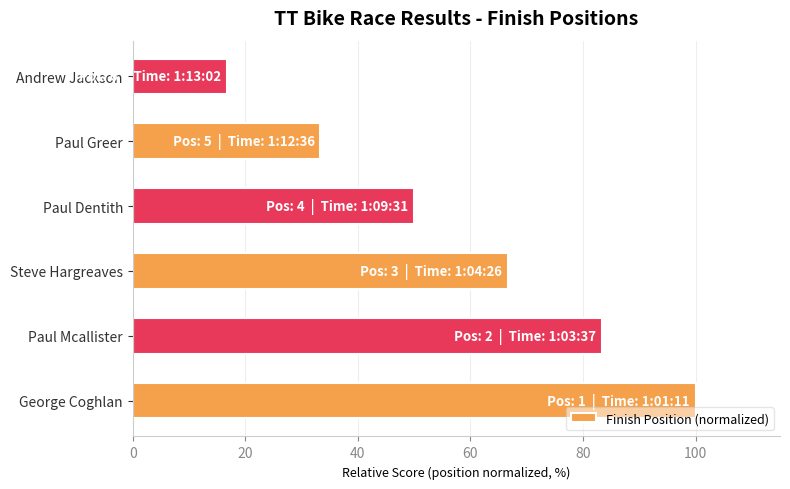

The chart shows a value of 16.7 at Andrew Jackson. True or false?

True